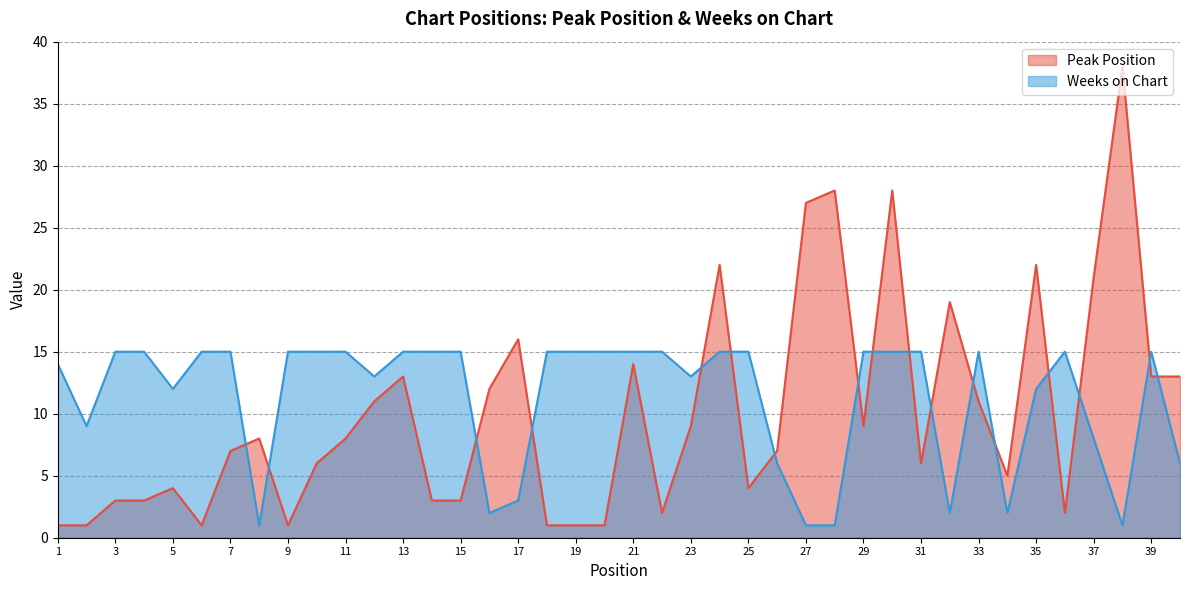

Which label corresponds to the largest value in the chart?

38